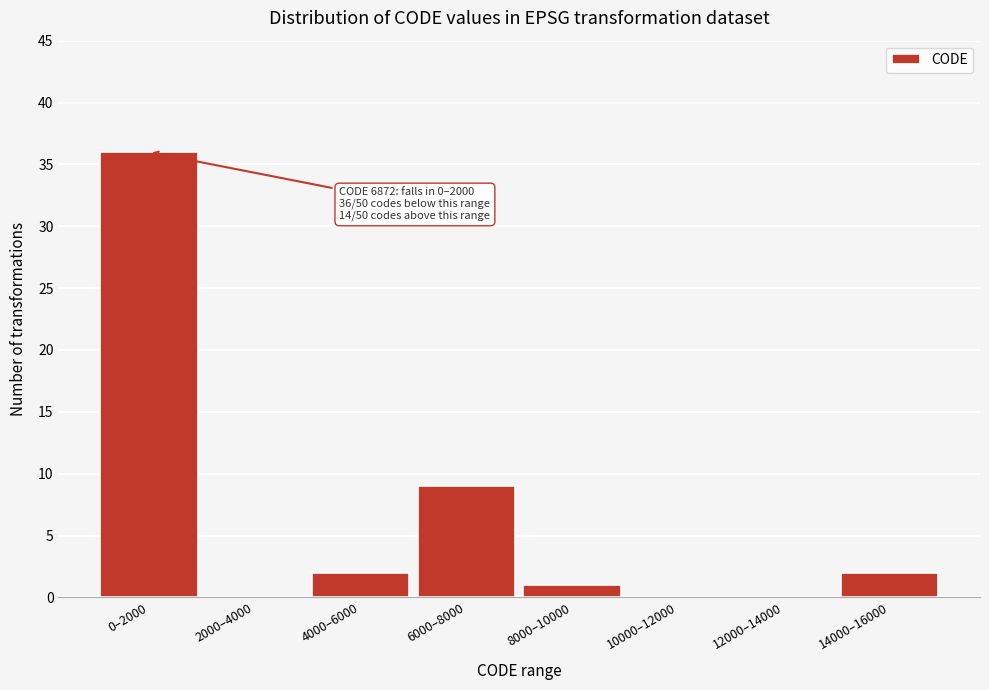

Reading right to left, extract all data points from this chart.

14000–16000=2	12000–14000=0	10000–12000=0	8000–10000=1	6000–8000=9	4000–6000=2	2000–4000=0	0–2000=36